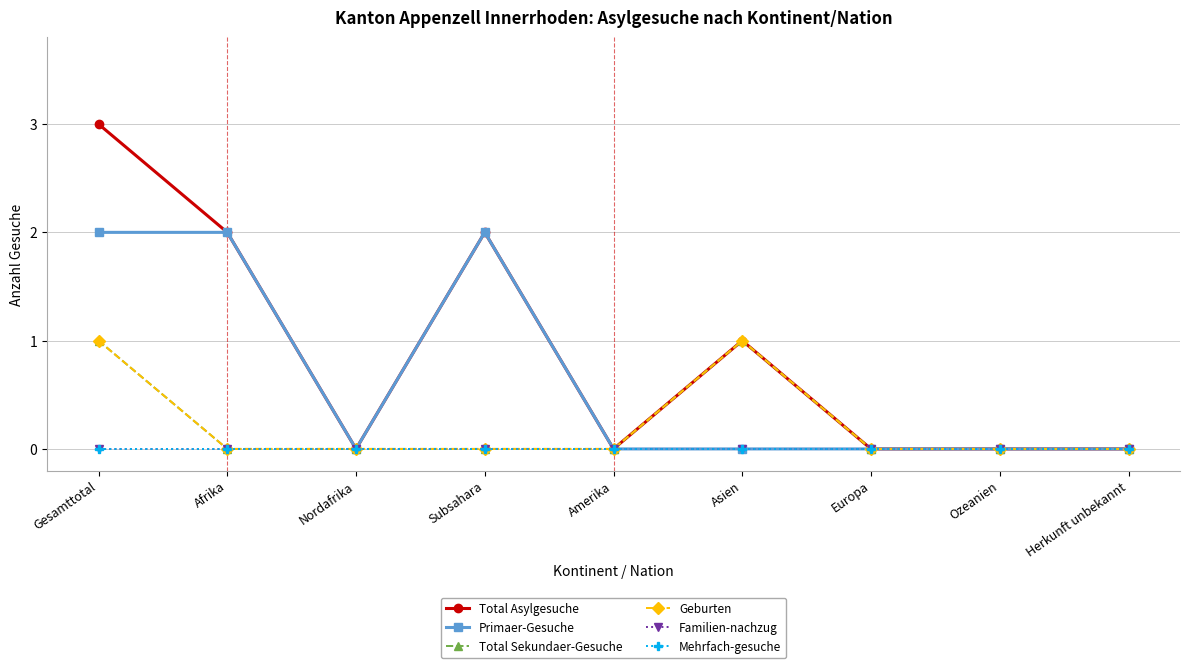

Does the chart have visible grid lines?

Yes